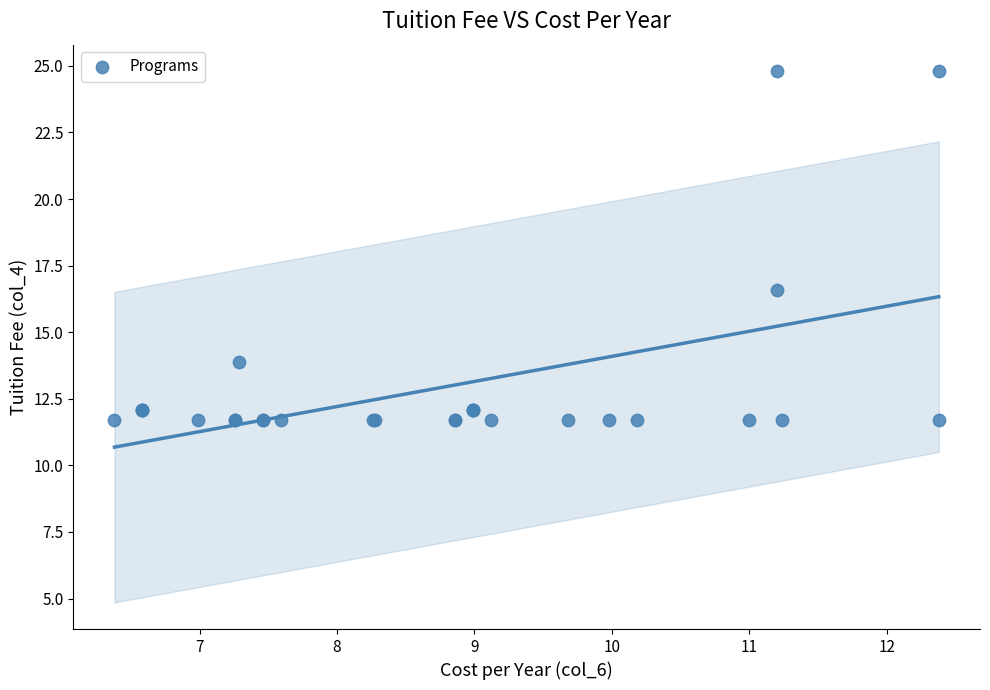

What Y value in the scatter plot is closest to 18?

16.6